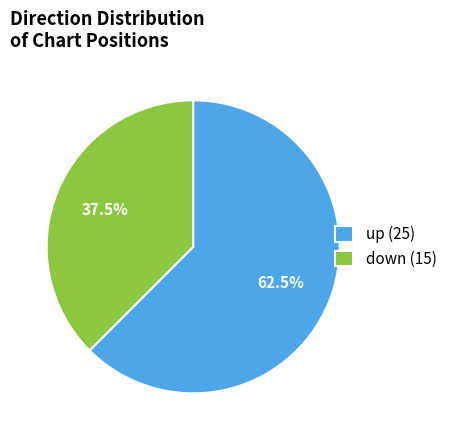

Approximately how many times larger is the value at up (25) compared to down (15)?

1.7